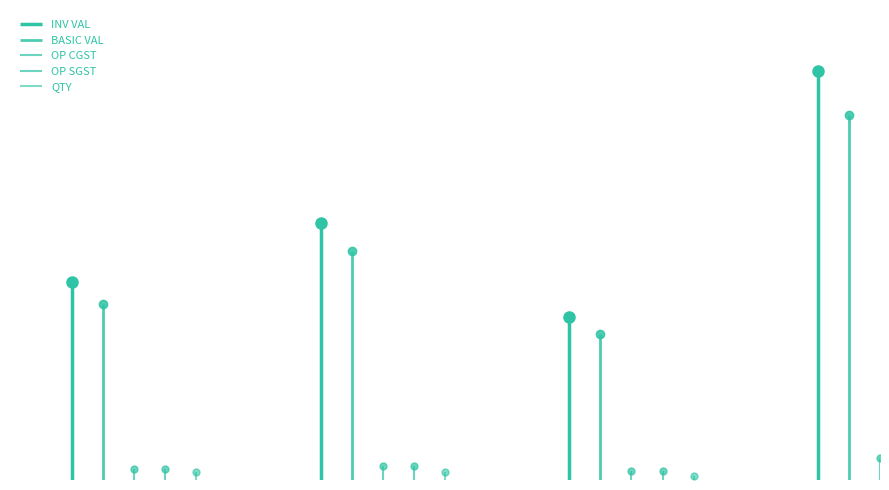

Reading left to right, what are all the values shown in this chart?

BASIC VAL: 8700	11300	7200	18000
OP CGST: 522	678	432	1080
OP SGST: 522	678	432	1080
INV VAL: 9744	12656	8064	20160
QTY: 400	400	200	500